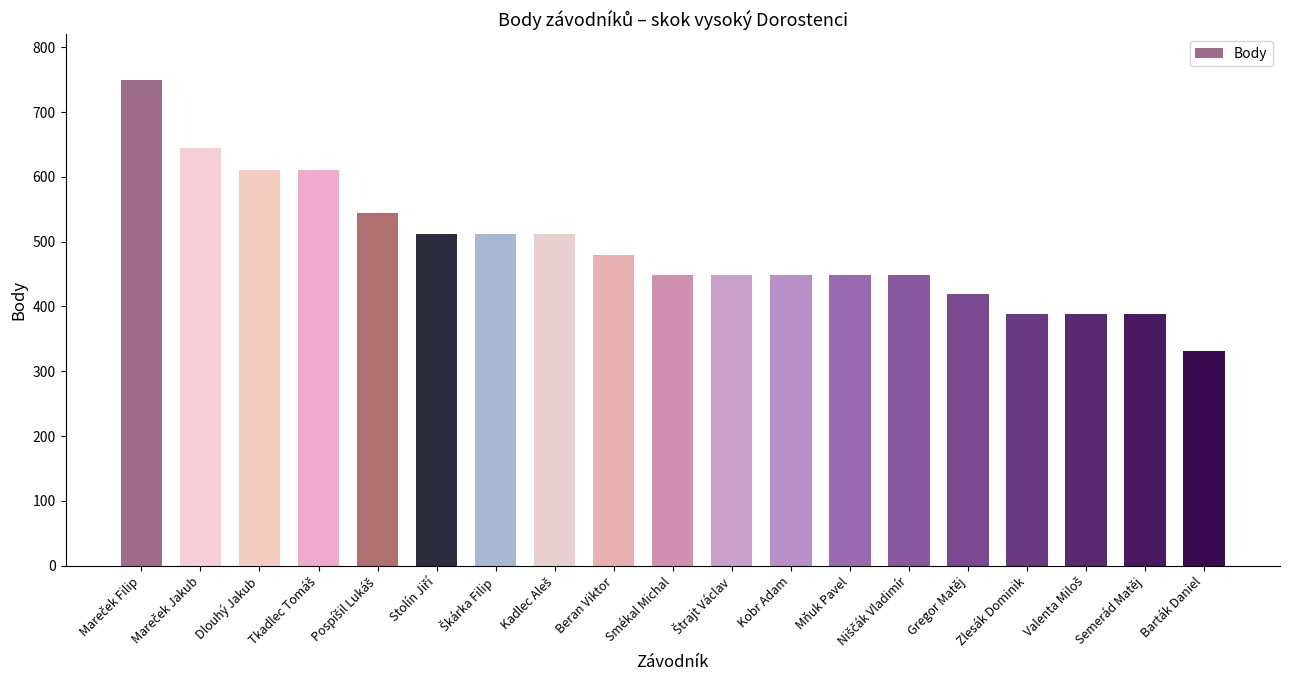

Approximately how many times larger is the value at Smékal Michal compared to Kobr Adam?

1.0